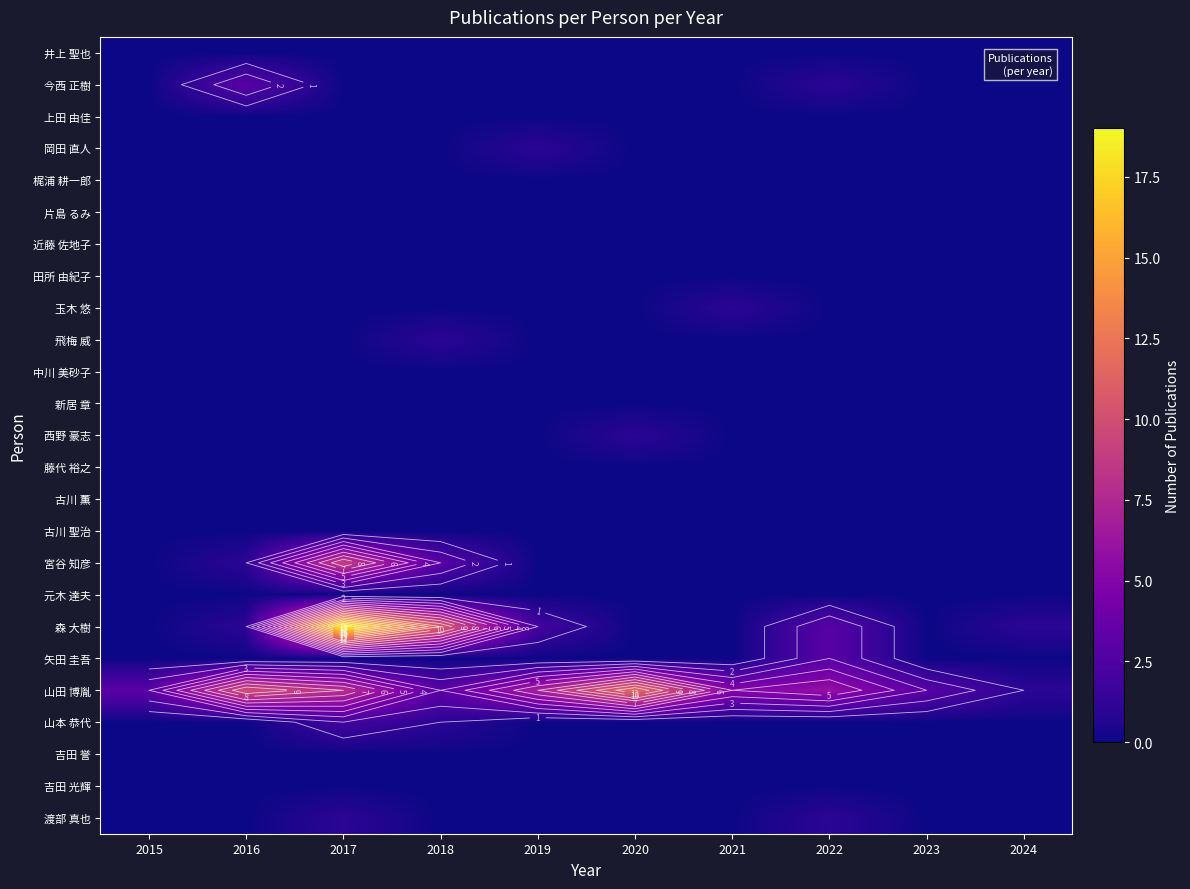

Count the number of categories in the chart.

10